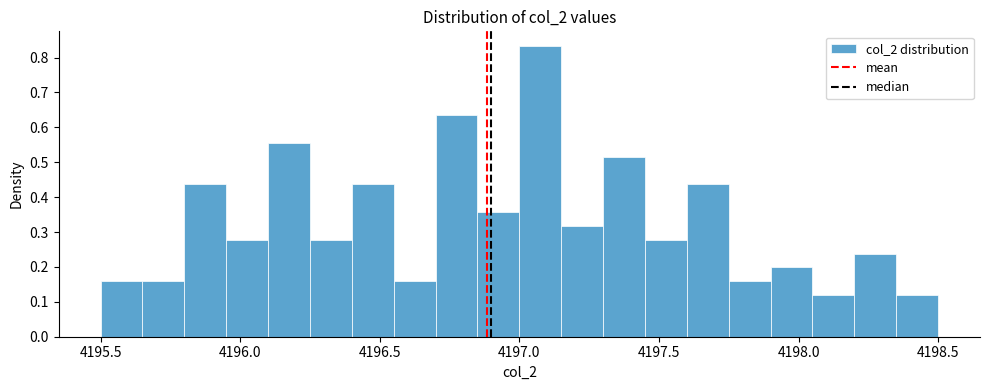

Read against the x-axis, roughly where is the centre of the tallest bar?

4197.10